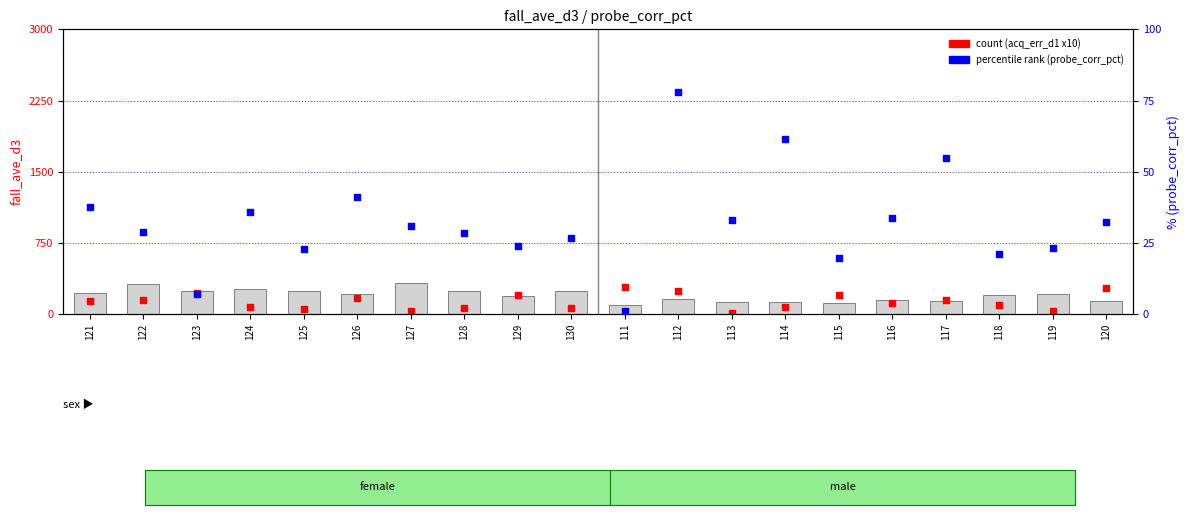

Is the value of count (acq_err_d1 x10) at 112 greater than the value of fall_ave_d3 at 123?

No